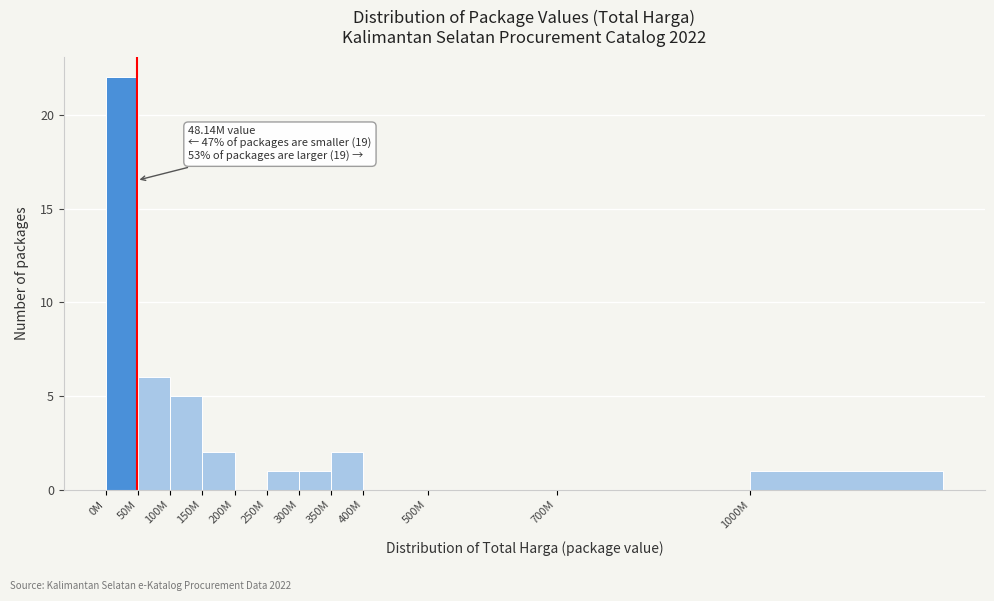

Reading left to right, extract all data points from this chart.

0M=22	50M=6	100M=5	150M=2	200M=0	250M=1	300M=1	350M=2	400M=0	500M=0	700M=0	1000M=1